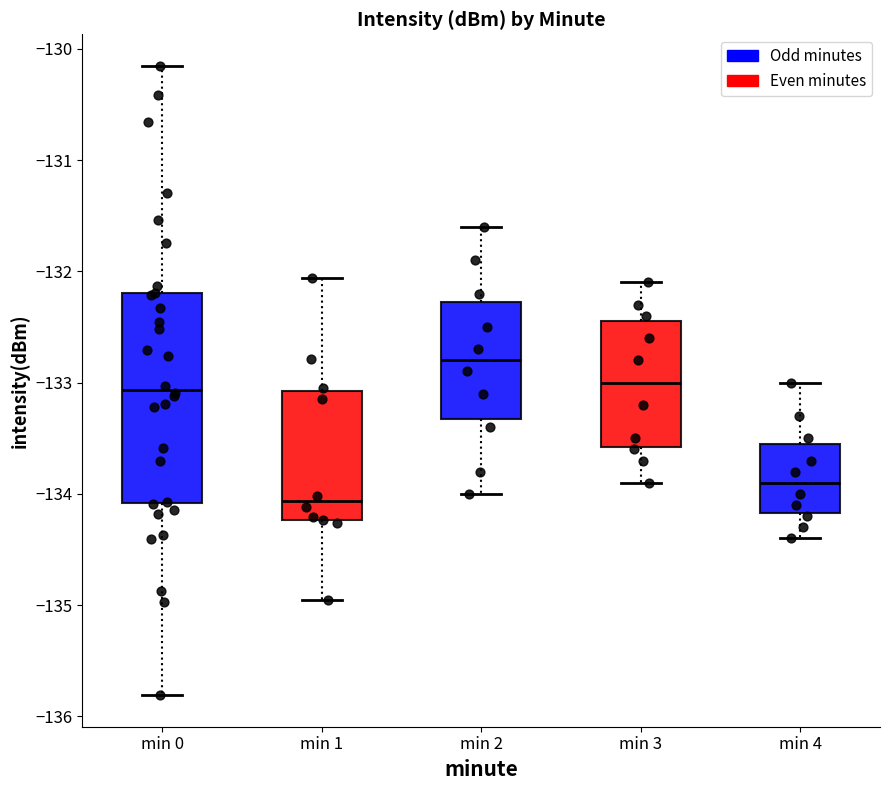

Reading left to right, transcribe this box plot: for each box, give where its median line is, the range the box spans, and where its two whiskers end, as read against the y-axis. The values are not printed on the chart, so give them approximately, as read against the axis.

min 0: median -133.1, box -134.1 to -132.2, whiskers -135.8 to -130.2
min 1: median -134.1, box -134.2 to -133.1, whiskers -135.0 to -132.1
min 2: median -132.8, box -133.3 to -132.3, whiskers -134.0 to -131.6
min 3: median -133.0, box -133.6 to -132.4, whiskers -133.9 to -132.1
min 4: median -133.9, box -134.2 to -133.5, whiskers -134.4 to -133.0